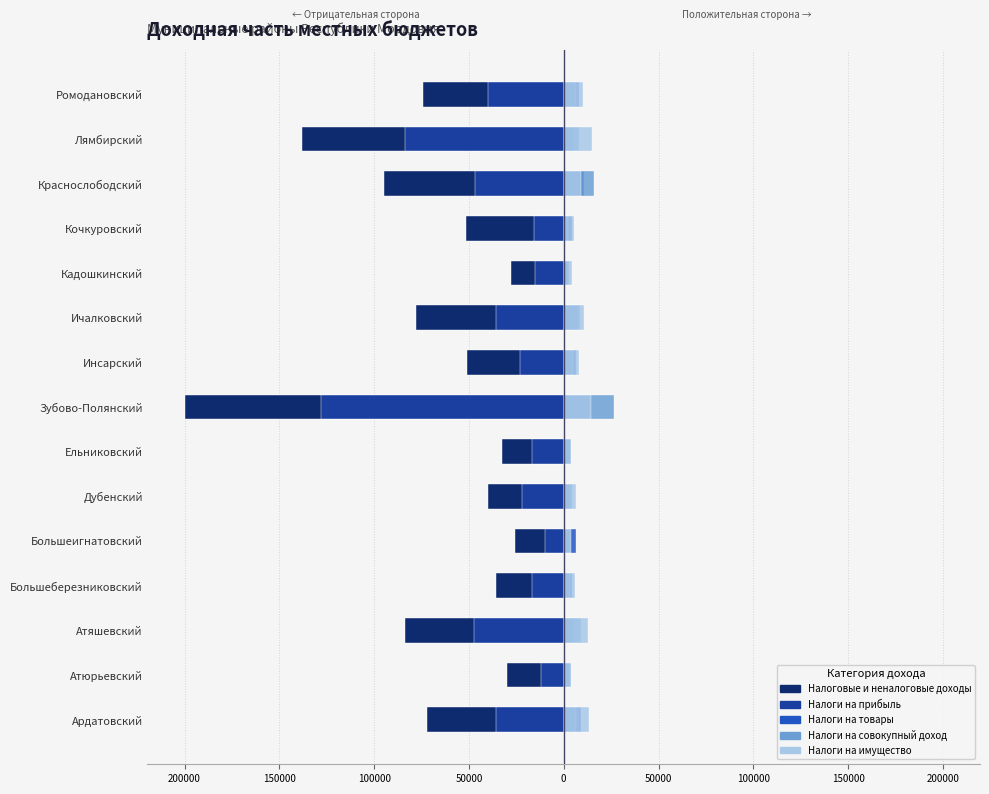

Reading left to right, extract all data points from this chart.

Налоговые и неналоговые доходы: -72026.3	-29812.9	-83625.2	-35914.7	-25934.9	-40039.2	-32440.8	-199608.6	-50997.3	-78085.4	-27561.1	-51782.0	-94615.9	-138096.0	-74366.3
Налоги на прибыль: -35805.3	-11792.8	-47121.9	-16626.4	-10115.0	-21873.4	-16635.2	-128243.9	-22892.5	-35617.9	-14944.3	-15616.7	-46831.2	-83502.7	-39787.4
Налоги на товары (работы, услуги): 9214.0	3790.7	5308.6	4192.1	6570.0	4255.8	3999.4	13506.4	6598.7	7538.4	2349.3	4150.7	10924.6	5512.4	8113.4
Налоги на совокупный доход: 6503.2	3315.1	9253.7	3131.7	3463.0	3794.3	3847.3	26652.3	4759.6	8343.0	2837.5	2194.2	16128.1	7928.7	6682.8
Налоги на имущество: 13526.3	3650.5	12748.4	5768.5	3610.9	6559.3	4035.7	14626.4	7799.2	10889.2	4438.8	5559.4	8904.7	15114.7	9939.3